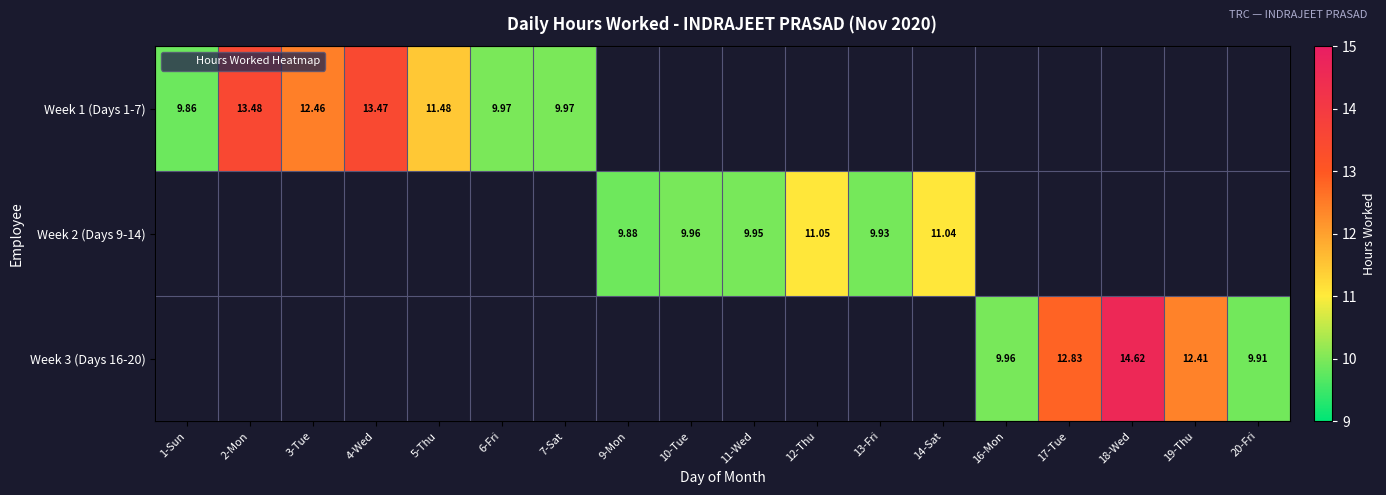

At how many categories does at least one series exceed 12?

6